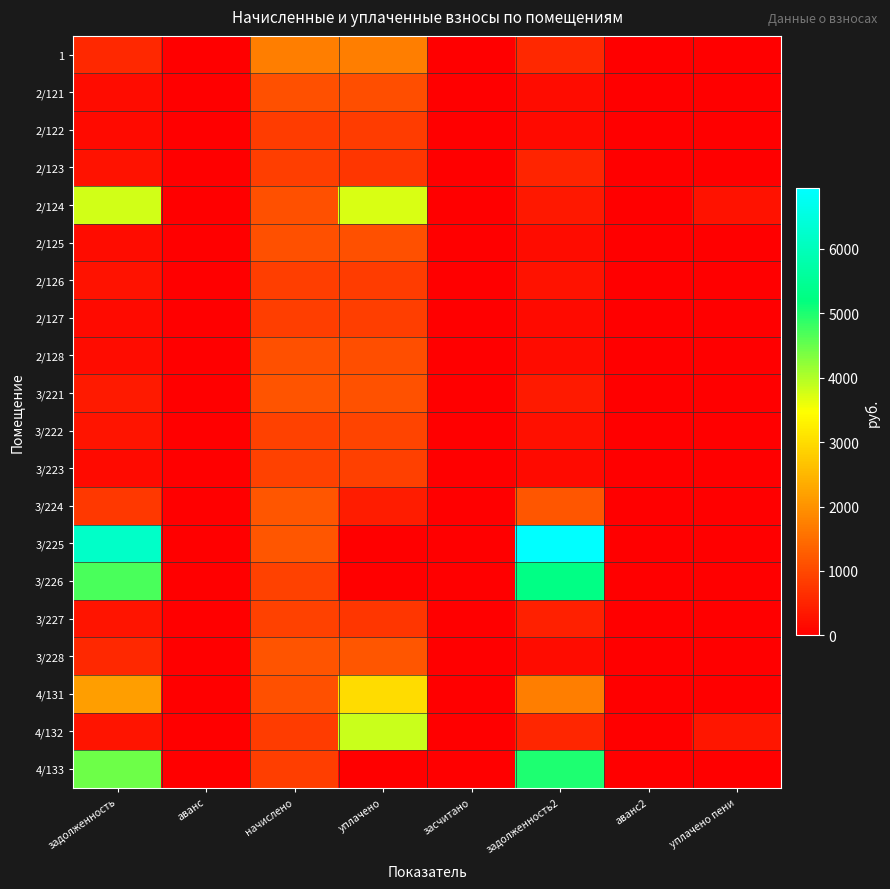

How many data points does each series have?

8